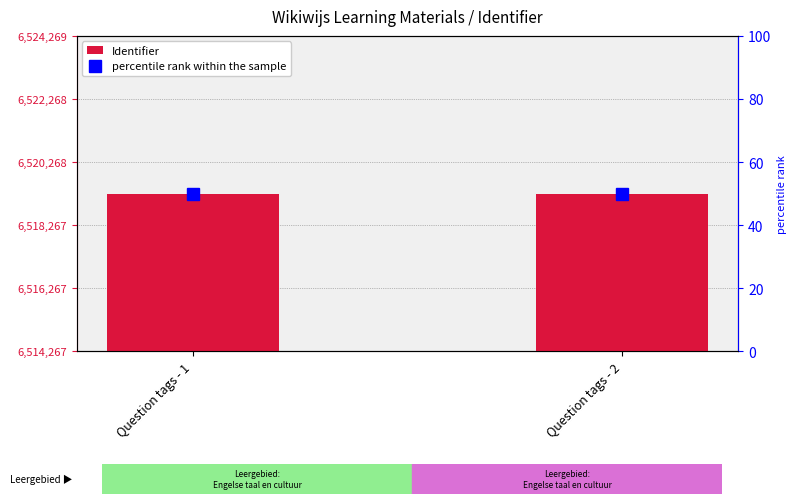

At Question tags - 1, list the series in order from largest to smallest.

Identifier, percentile rank within the sample